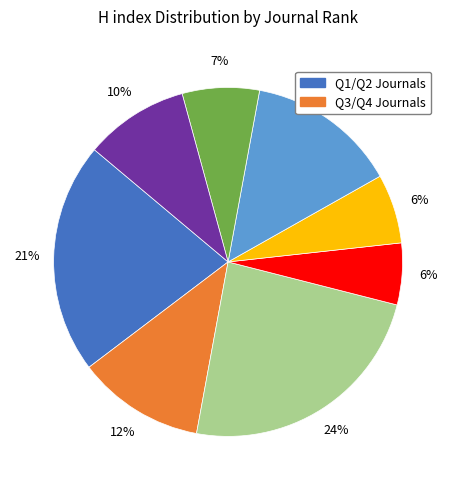

How many slices are in this pie chart?

8